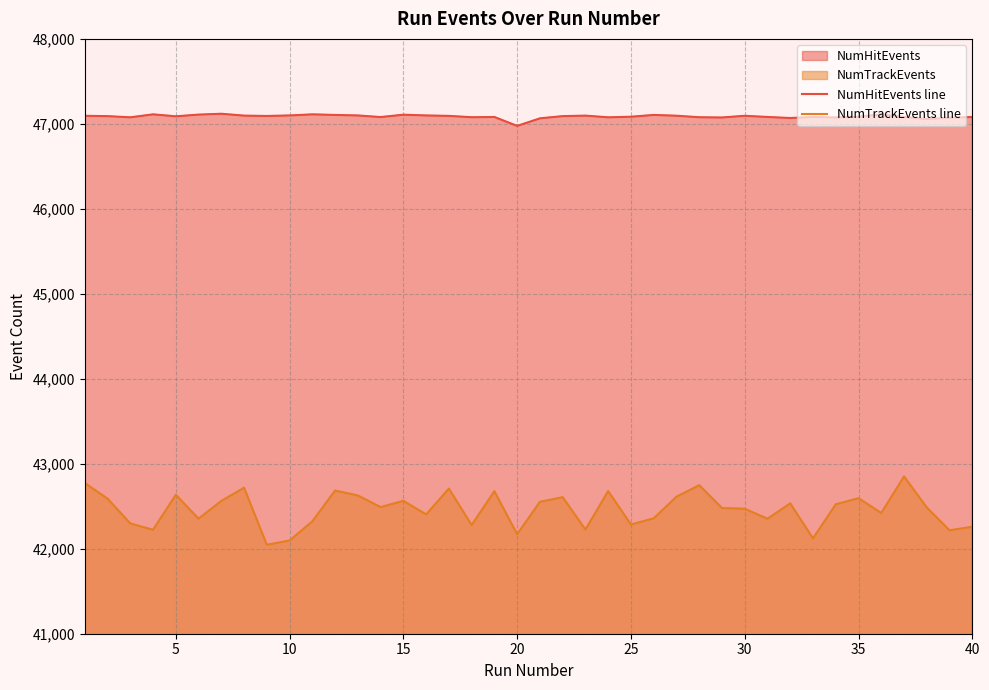

How many values in the NumTrackEvents line series are below 42490?

20